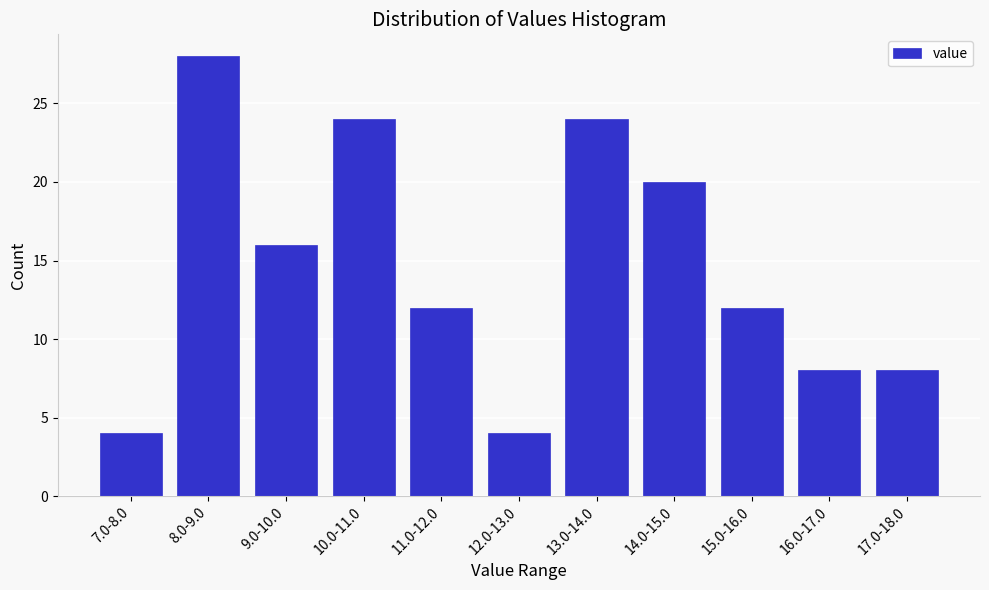

Reading left to right, what are all the values shown in this chart?

4	28	16	24	12	4	24	20	12	8	8